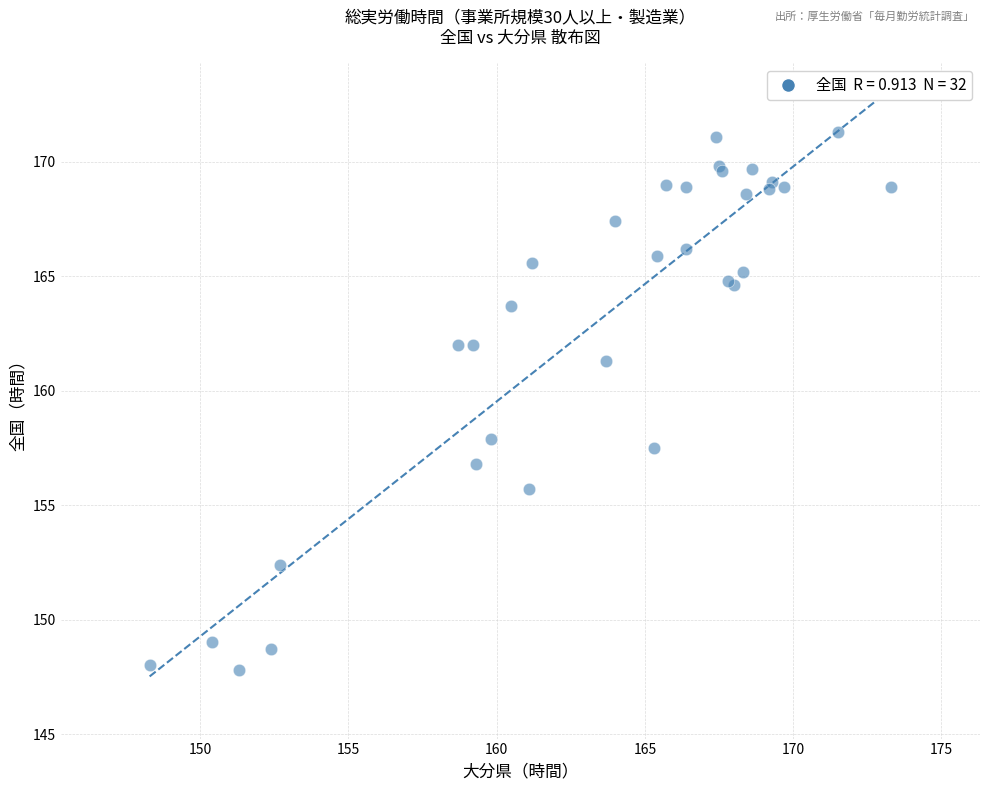

What Y value in the scatter plot is closest to 159?

157.9